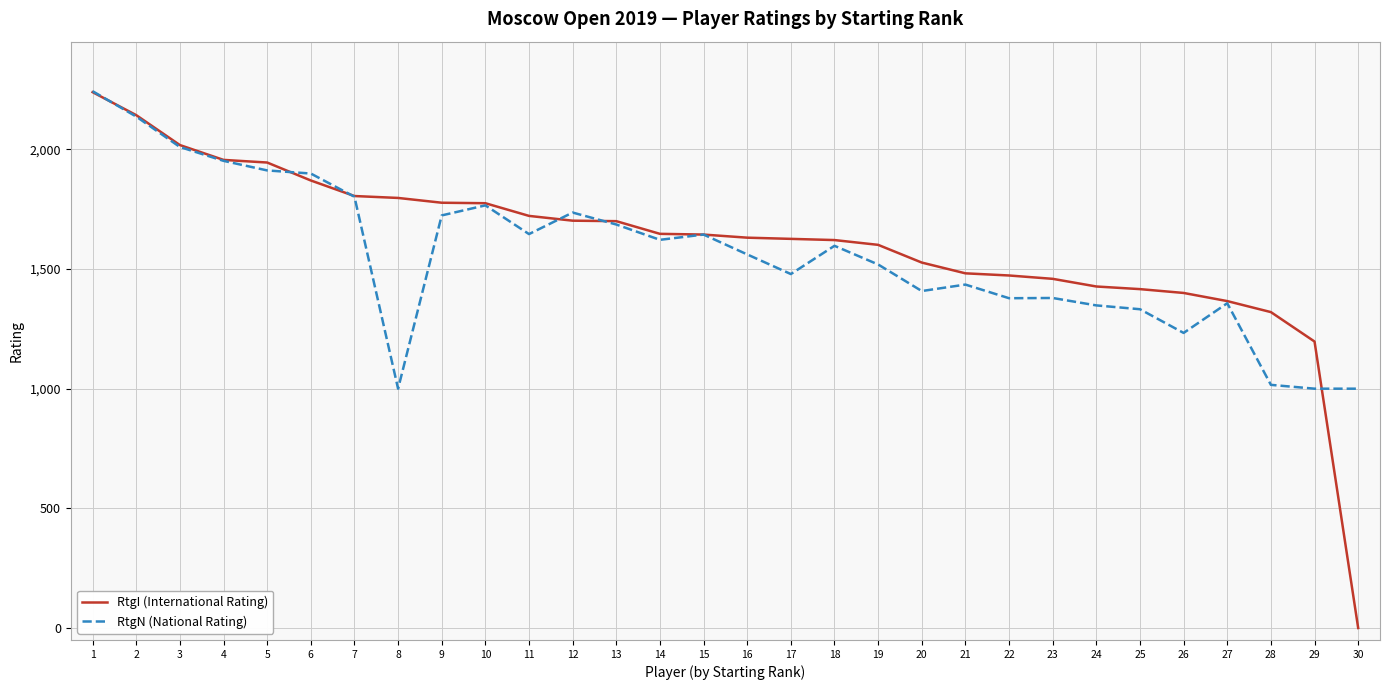

Between 10 and 29, which series saw the biggest shift?

RtgN (National Rating)